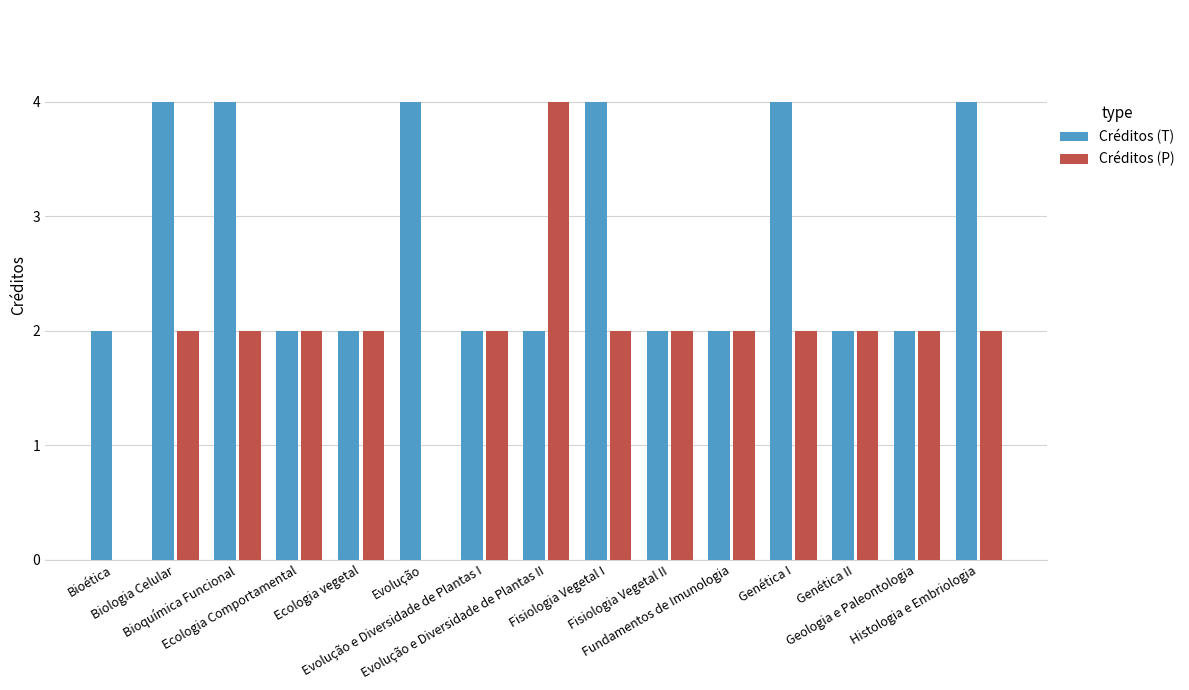

Count the Créditos (T) values in the range 2 to 4.

15